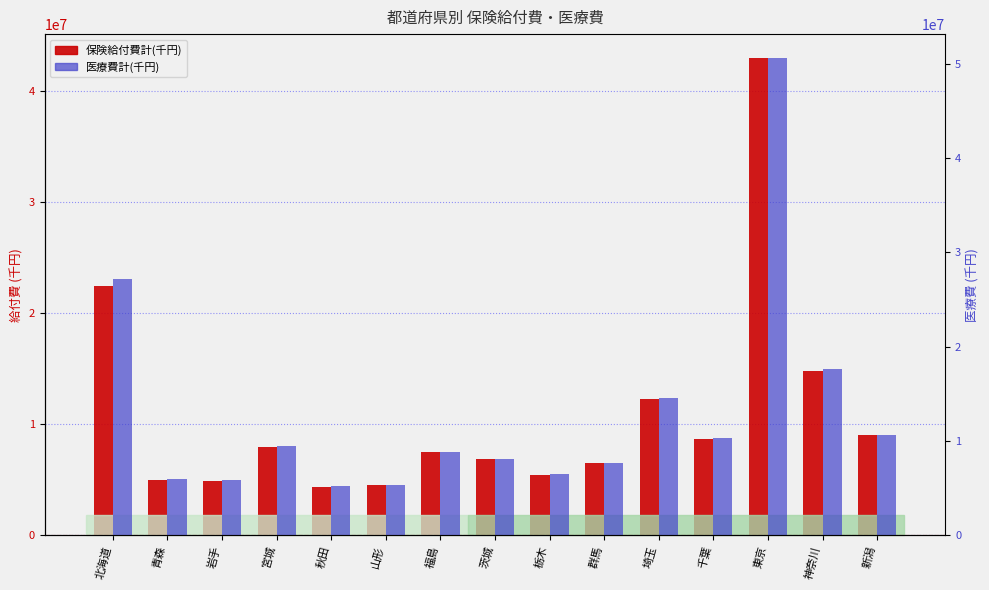

What is the approximate value of 医療費計(千円) at 東京?

50625636.0